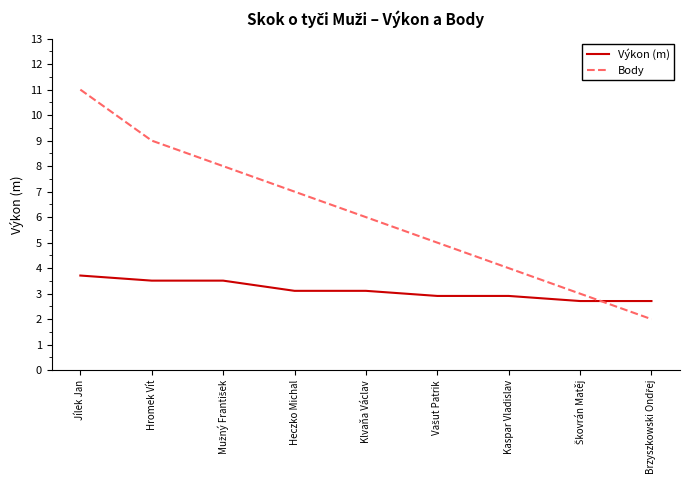

Which series has the widest spread of values?

Body